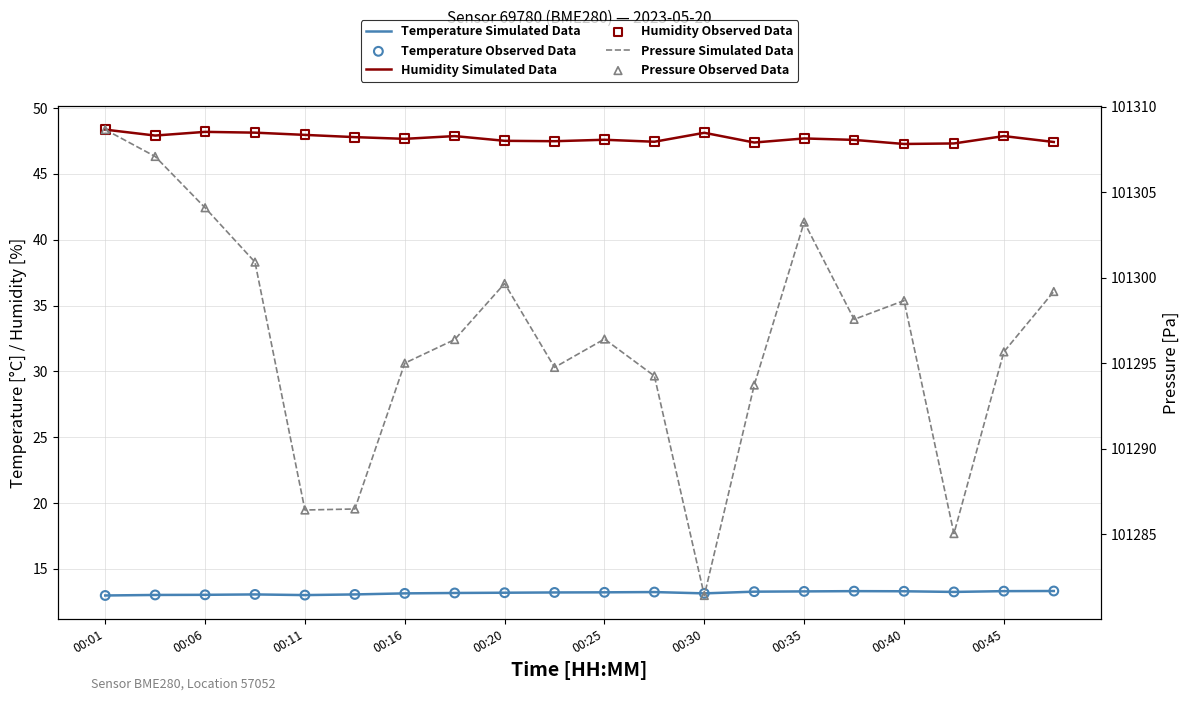

What are all the series names shown in the legend?

Temperature Simulated Data, Humidity Simulated Data, Temperature Observed Data, Humidity Observed Data, Pressure Simulated Data, Pressure Observed Data